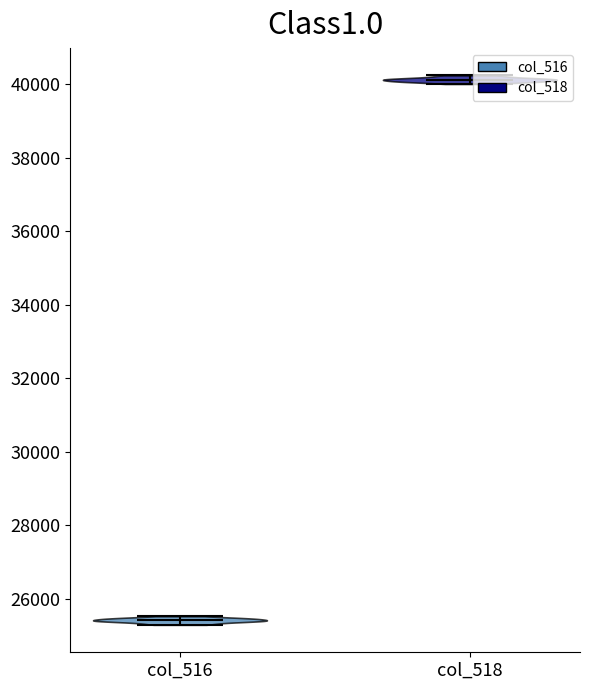

Reading left to right, read every violin against the y-axis: where its median line is, and the lowest and highest points it reaches. The values are not printed on the chart, so give them approximately, as read against the axis.

col_516: median line 25400, lowest point 25200, highest point 25600
col_518: median line 40200, lowest point 40000, highest point 40200